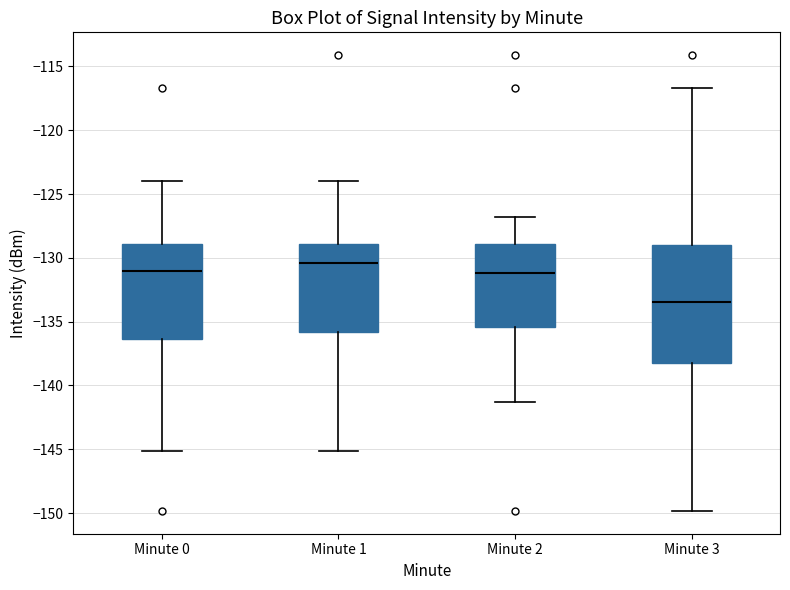

Which box's median line is the lowest?

Minute 3